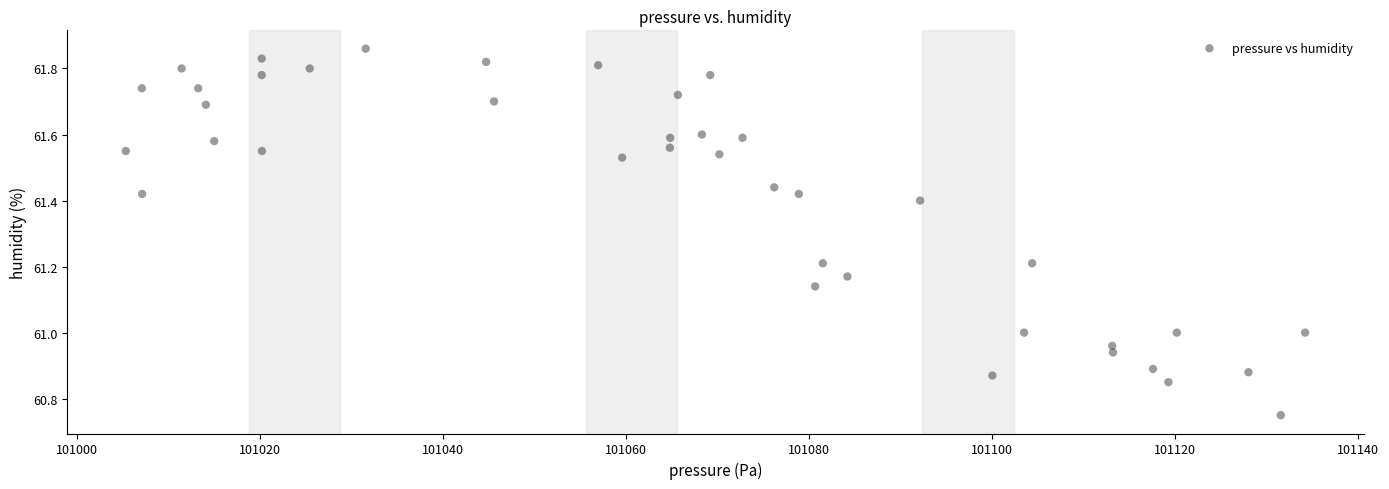

What is the range of Y values (max minus min)?

1.1